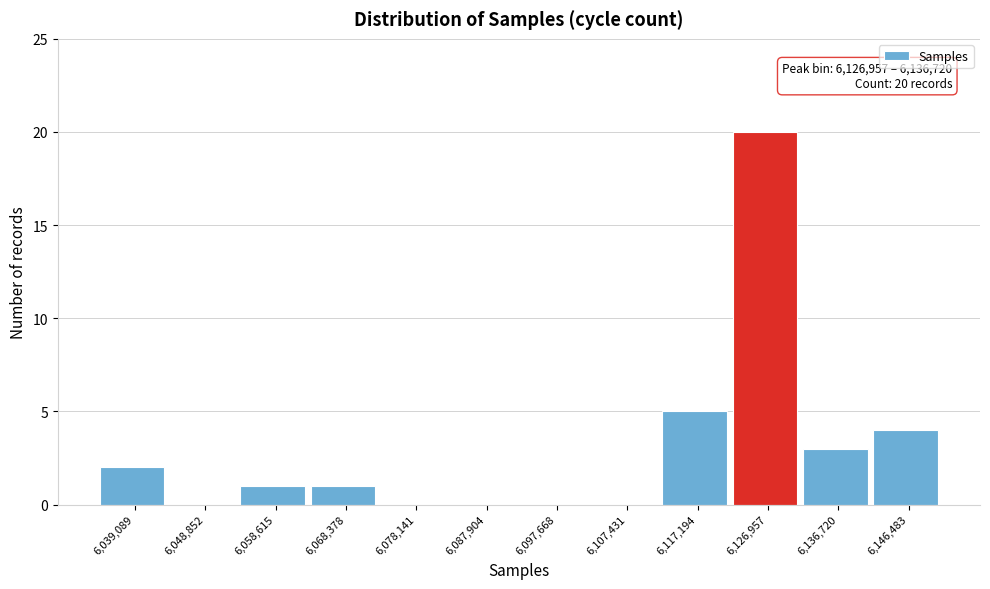

Reading right to left, extract all data points from this chart.

6,146,483=4	6,136,720=3	6,126,957=20	6,117,194=5	6,107,431=0	6,097,668=0	6,087,904=0	6,078,141=0	6,068,378=1	6,058,615=1	6,048,852=0	6,039,089=2